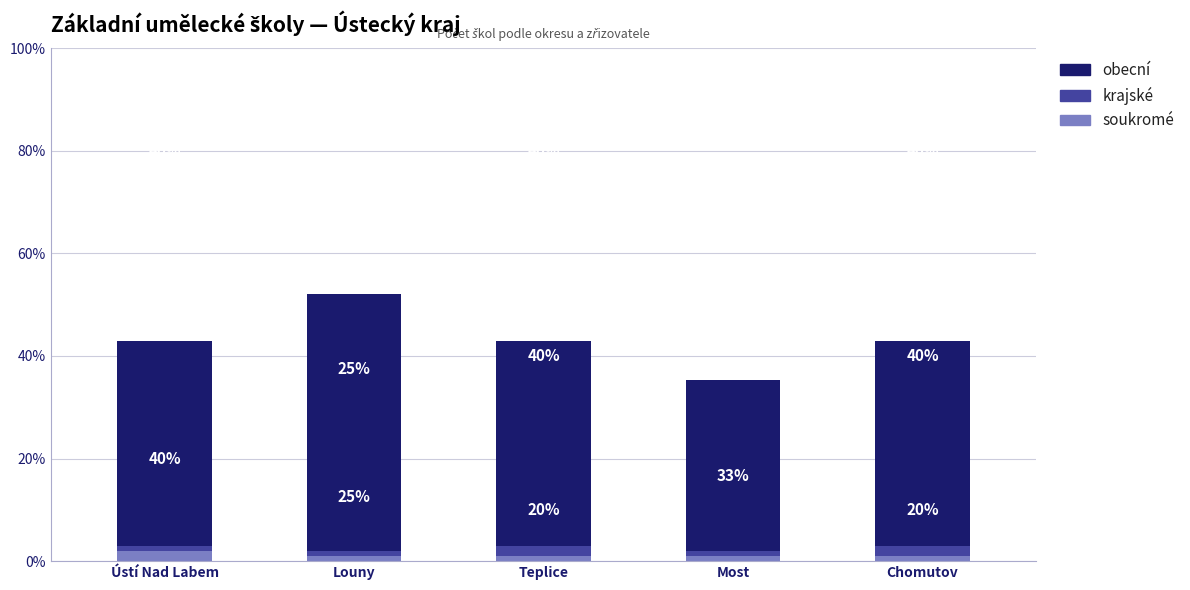

Is it true that krajské equals 25.0 at Louny?

True